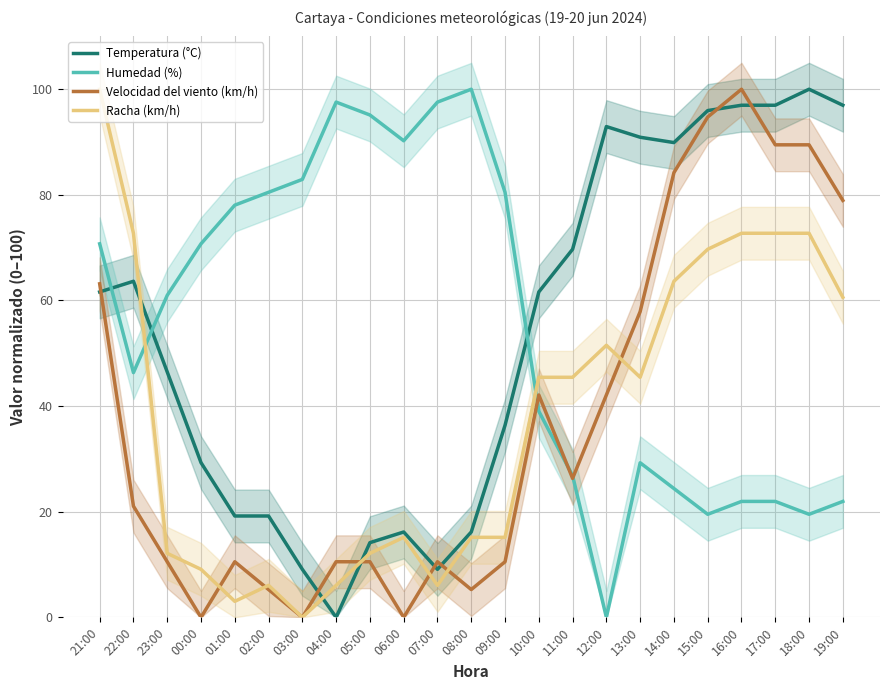

Which series changed the most between 23:00 and 18:00?

Velocidad del viento (km/h)